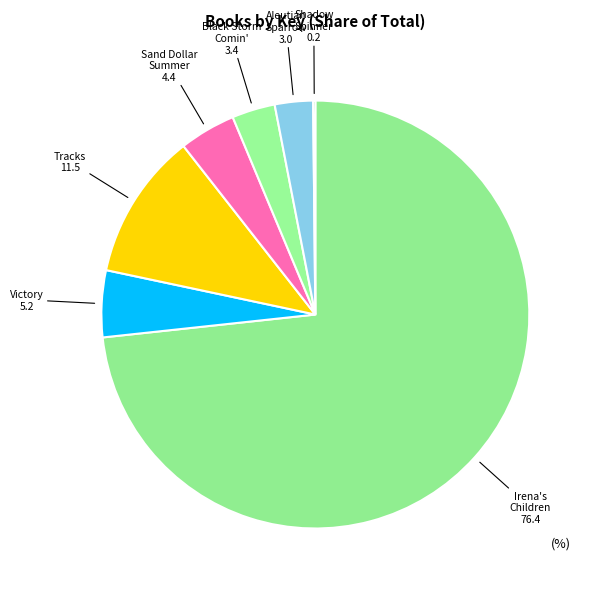

Is there any slice that represents more than half of the pie?

Yes